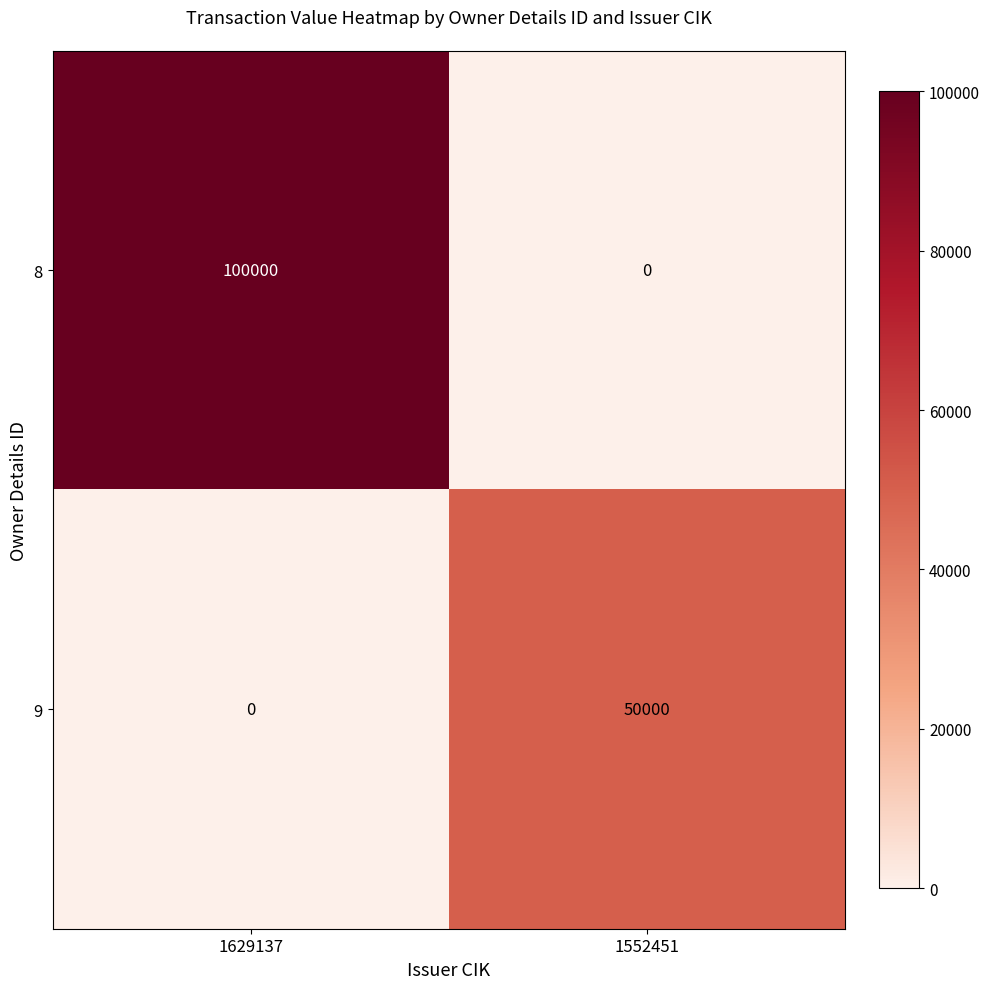

The 9 series shows 15328 at 1552451. True or false?

False